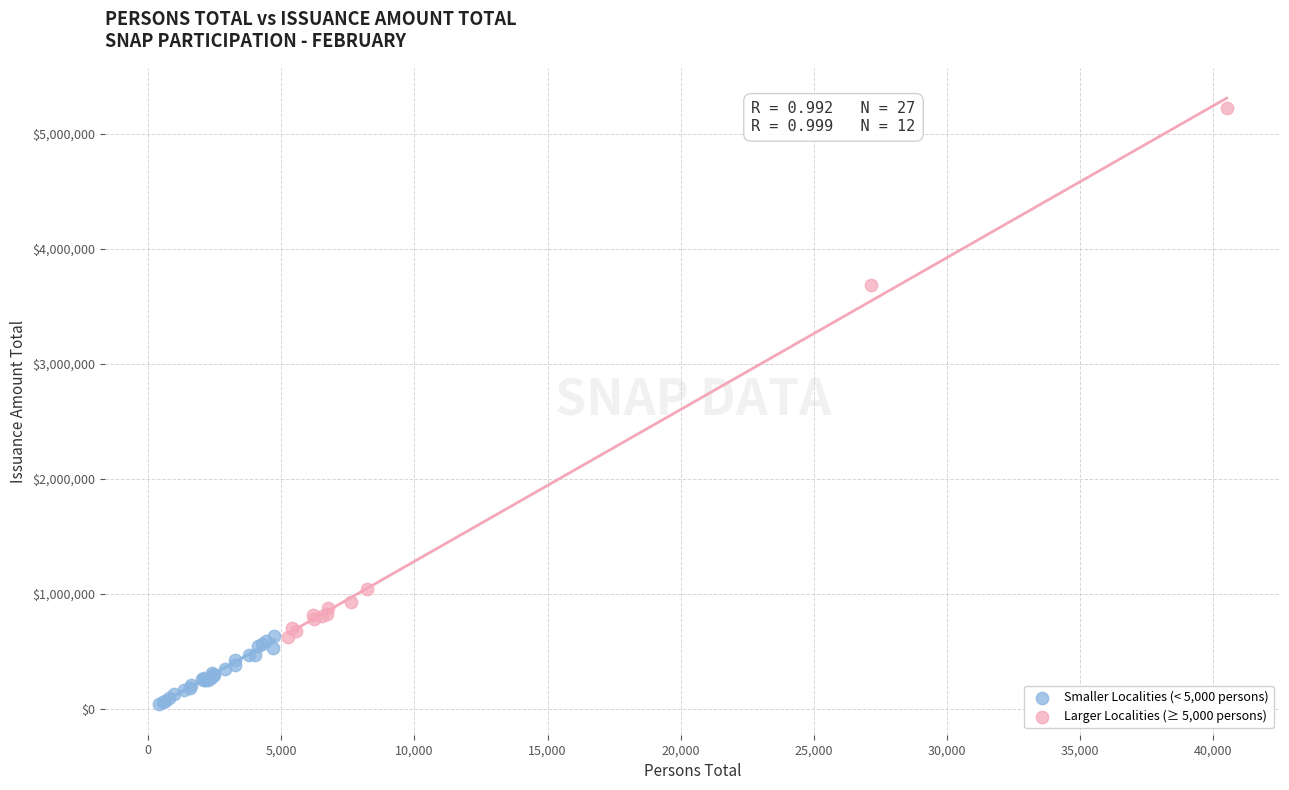

Which series contains the lowest Y value?

Smaller Localities (< 5,000 persons)